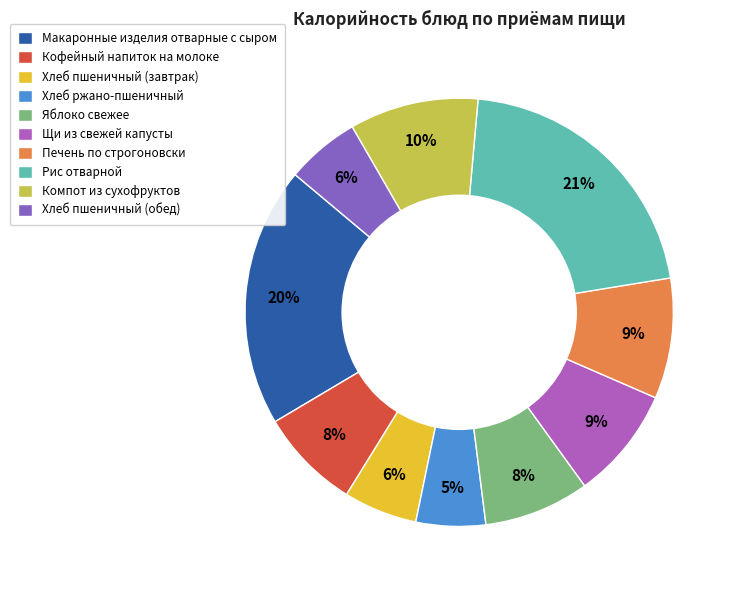

Does Хлеб ржано-пшеничный account for over 50% of the chart?

No